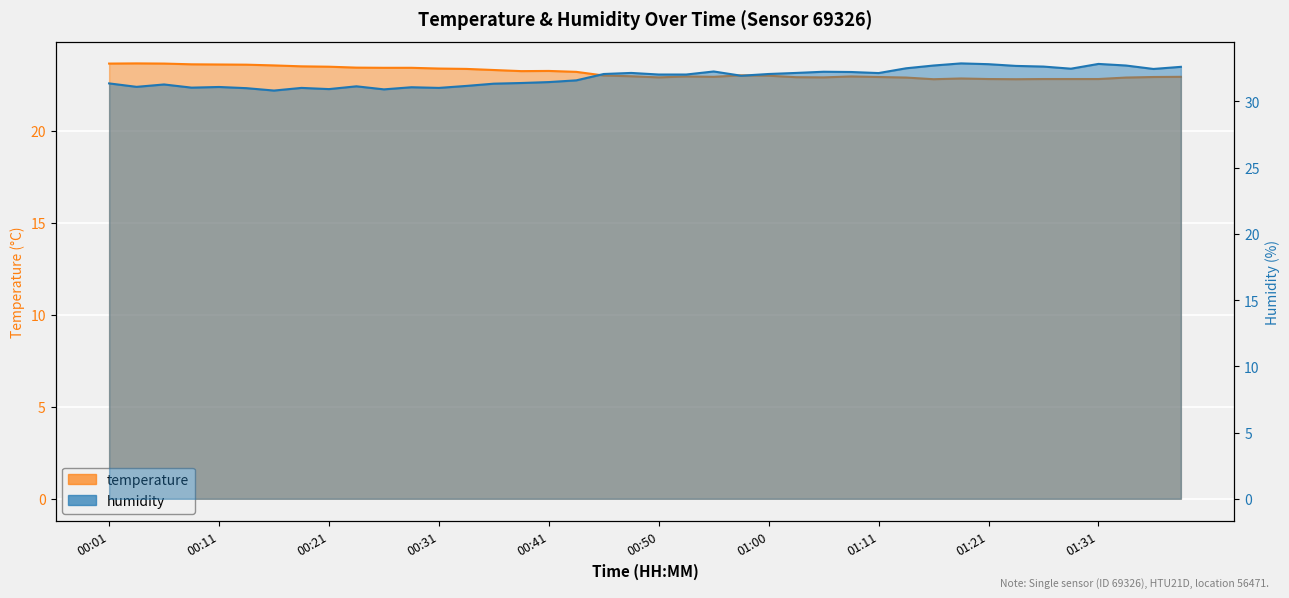

Is it true that humidity equals 45.0 at 00:31?

False